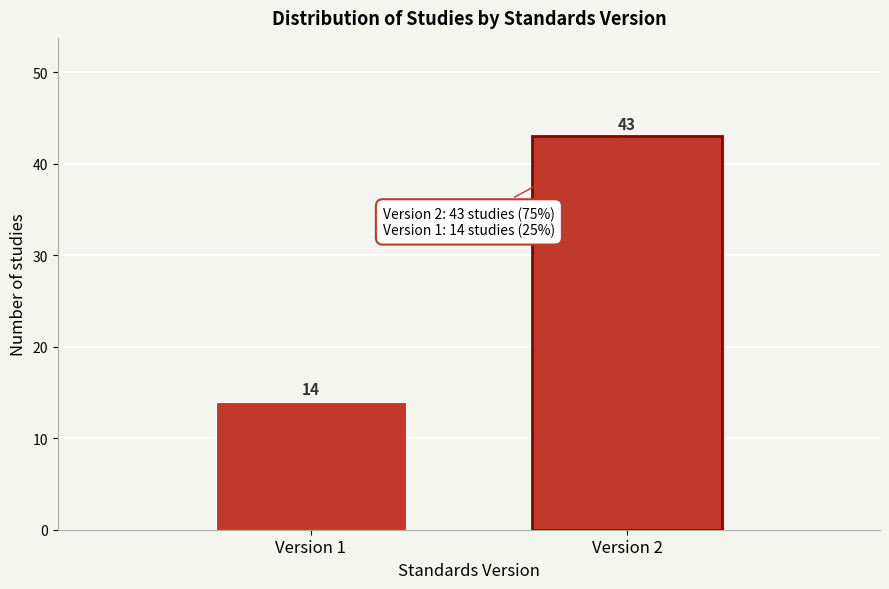

Reading left to right, list all the values displayed in this chart.

Version 1=14	Version 2=43